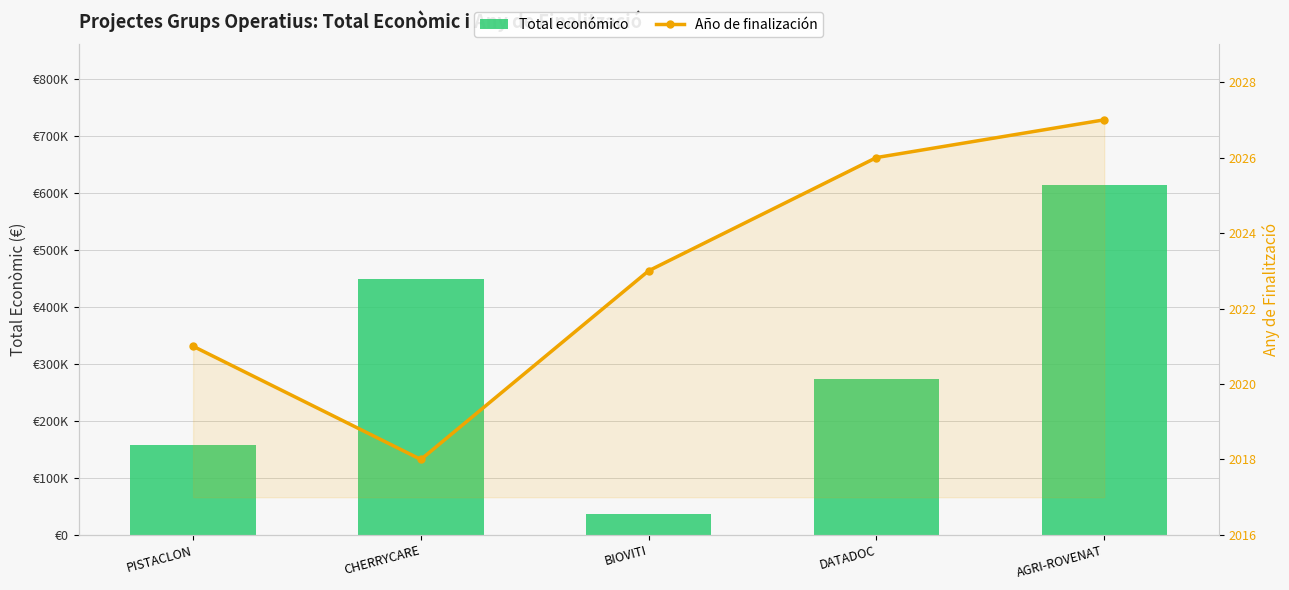

At which label does Total económico reach its peak?

AGRI-ROVENAT